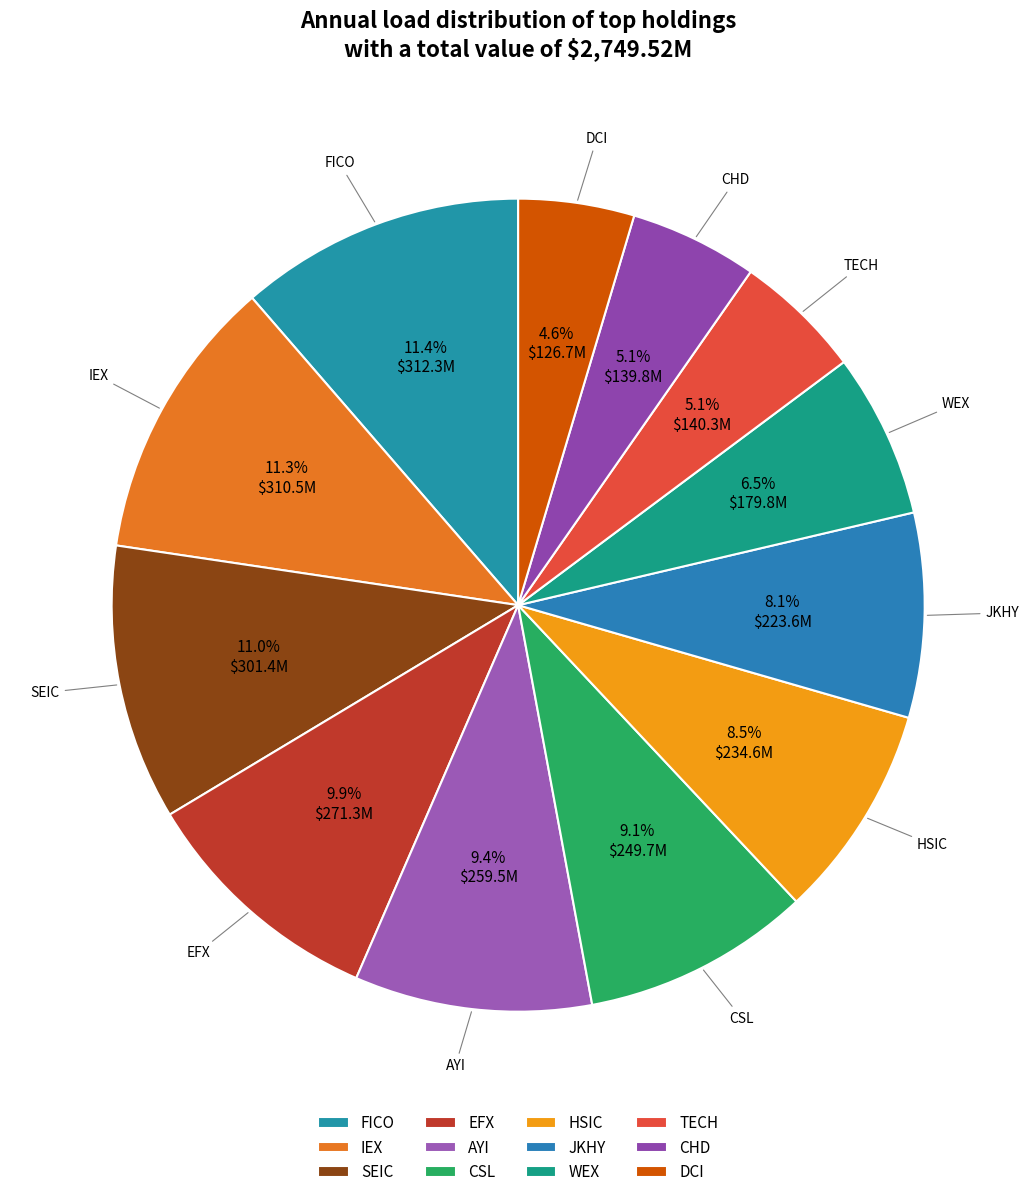

Combined, what portion of the pie is IEX and AYI?

20.7%